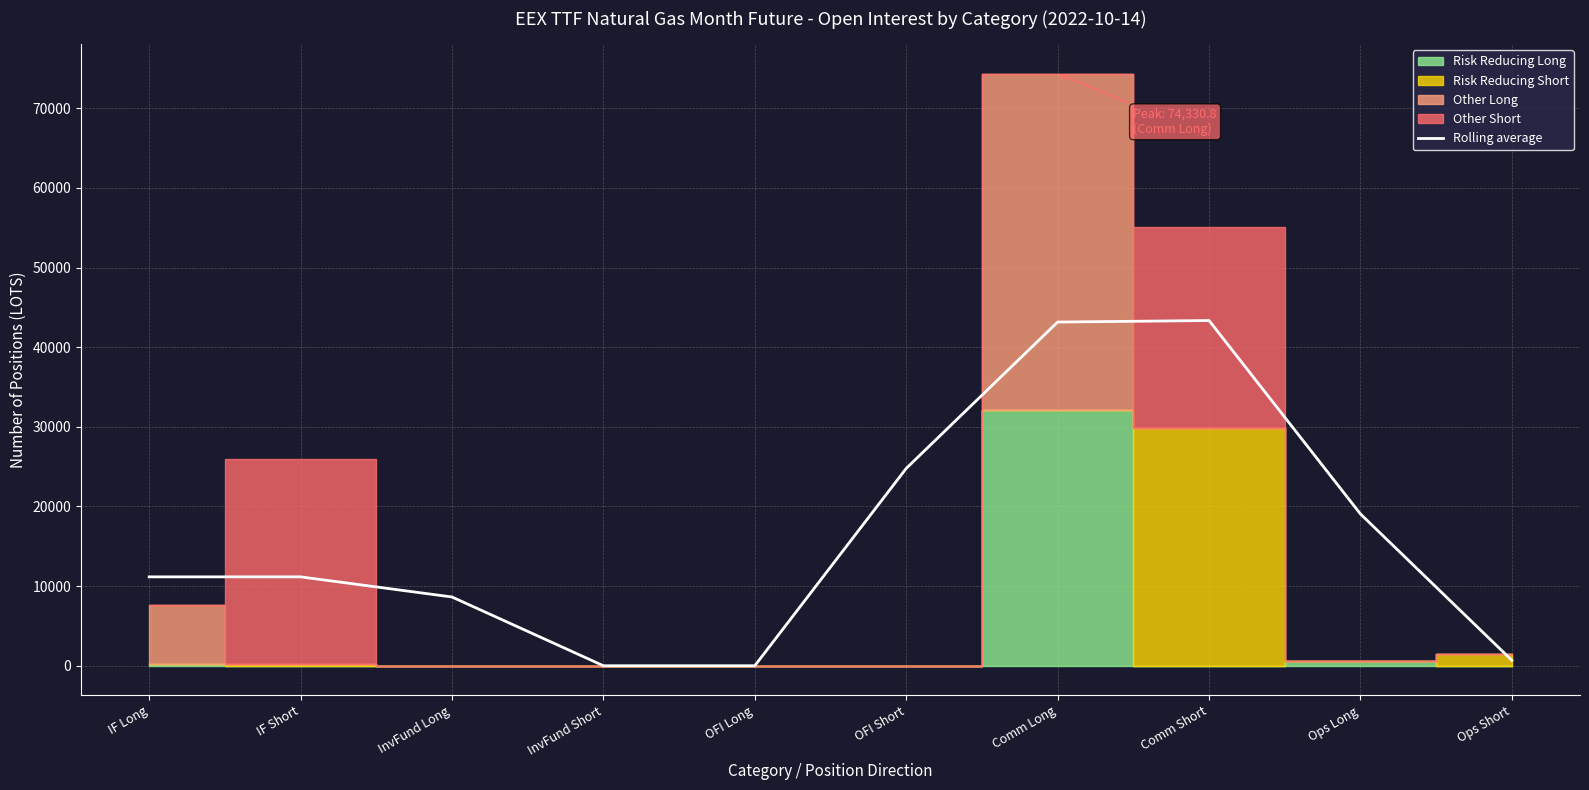

The chart shows a value of 11160.7 at IF Short. True or false?

True